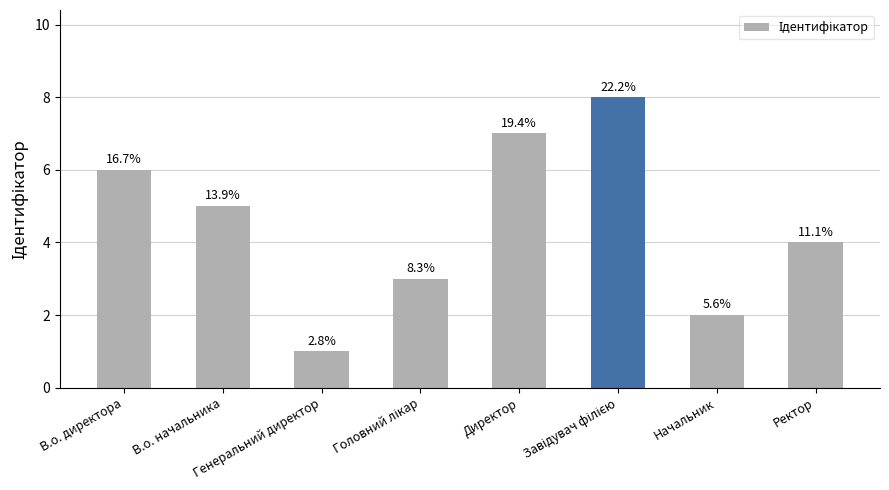

Where is the data nearest to the value 4?

Ректор